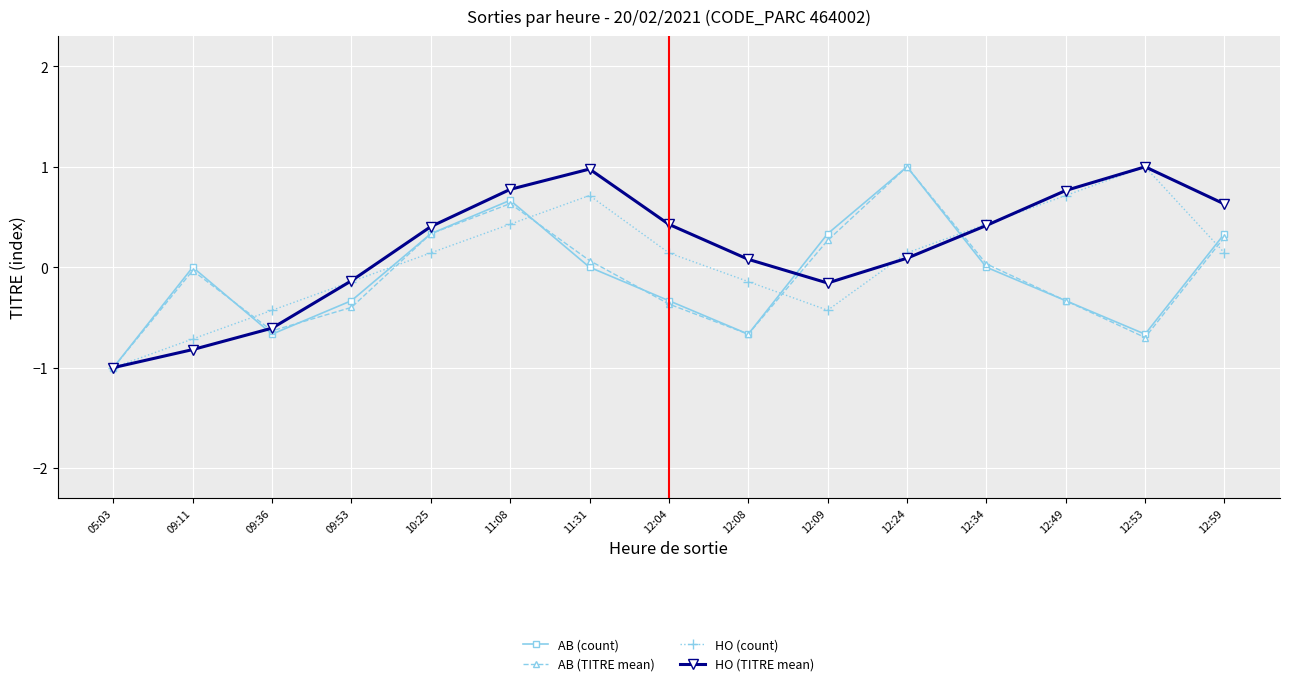

Is it true that HO (TITRE mean) equals -0.1 at 09:53?

True